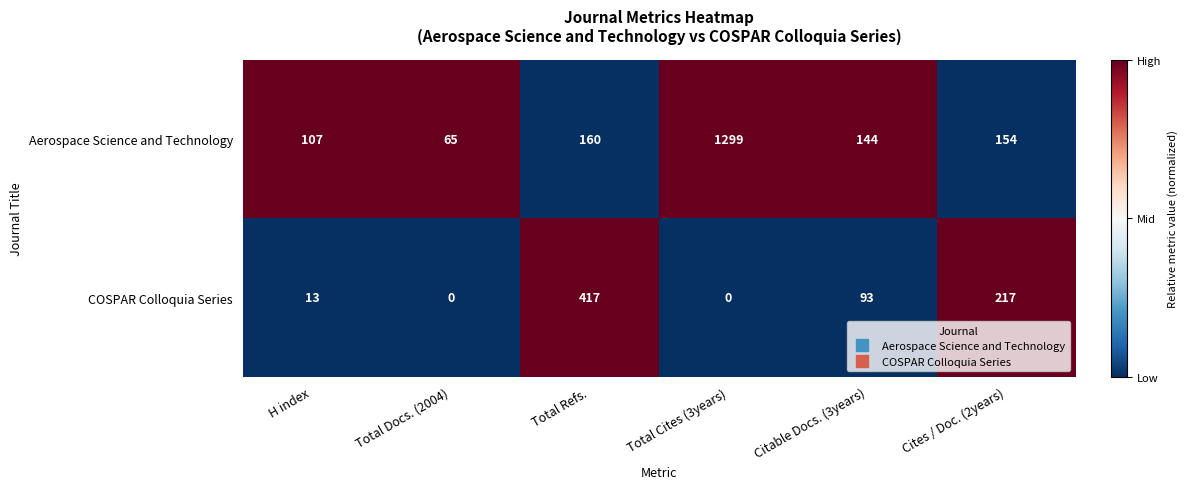

Which series changed the most between Total Docs. (2004) and Total Refs.?

COSPAR Colloquia Series